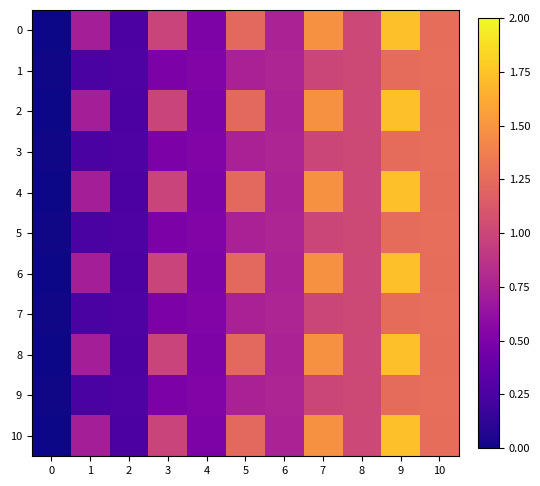

Between 4 and 6, which is larger?

6